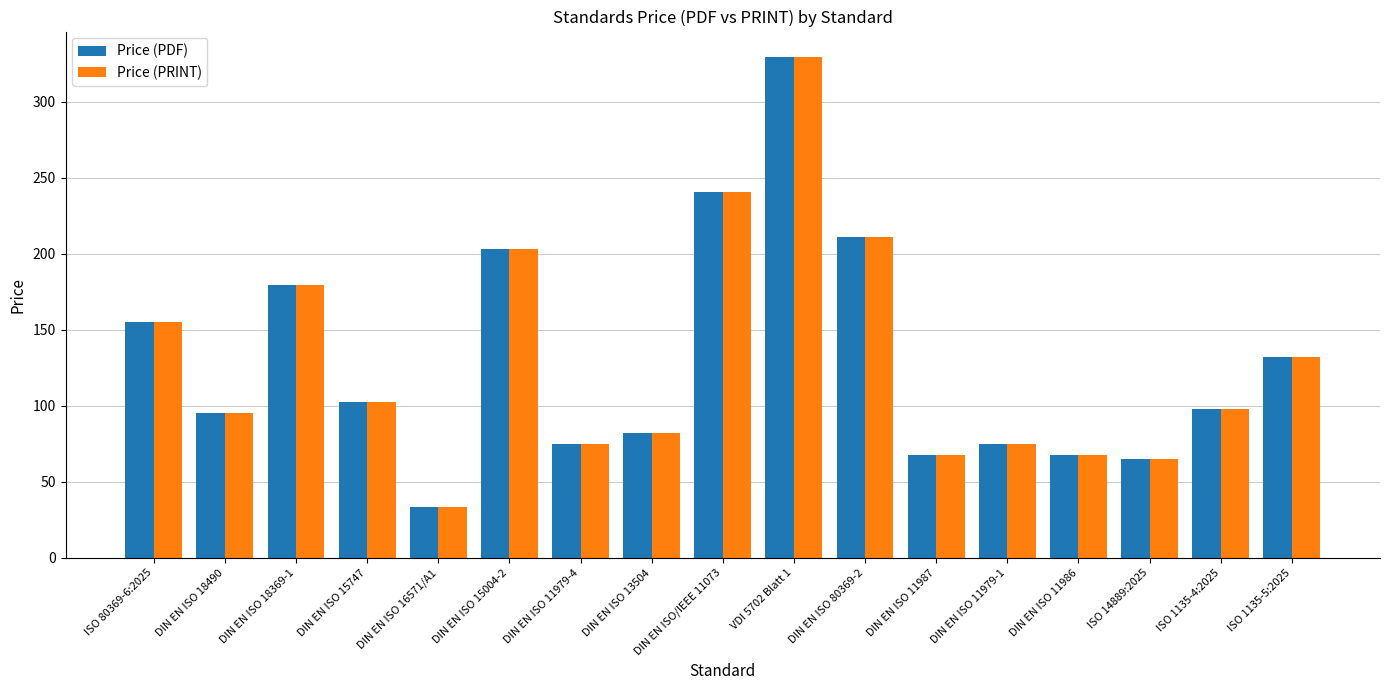

True or false: Price (PRINT) has a value of 41.2 at DIN EN ISO 18369-1.

False